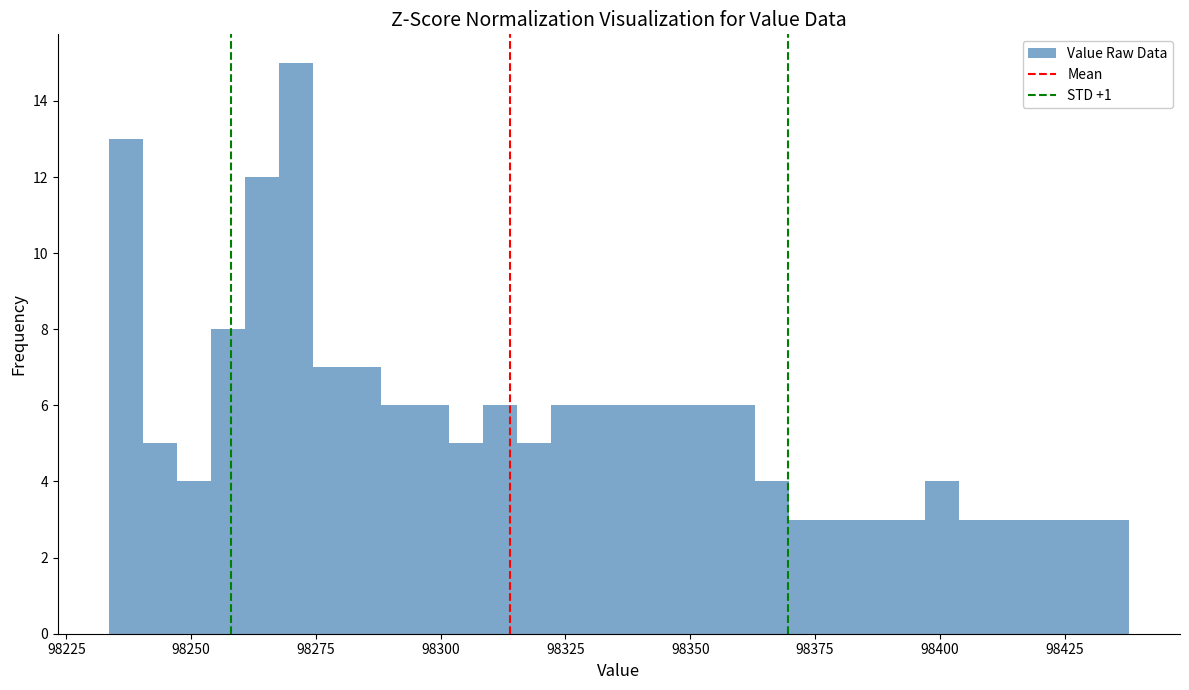

Read against the x-axis, roughly where is the centre of the tallest bar?

98270